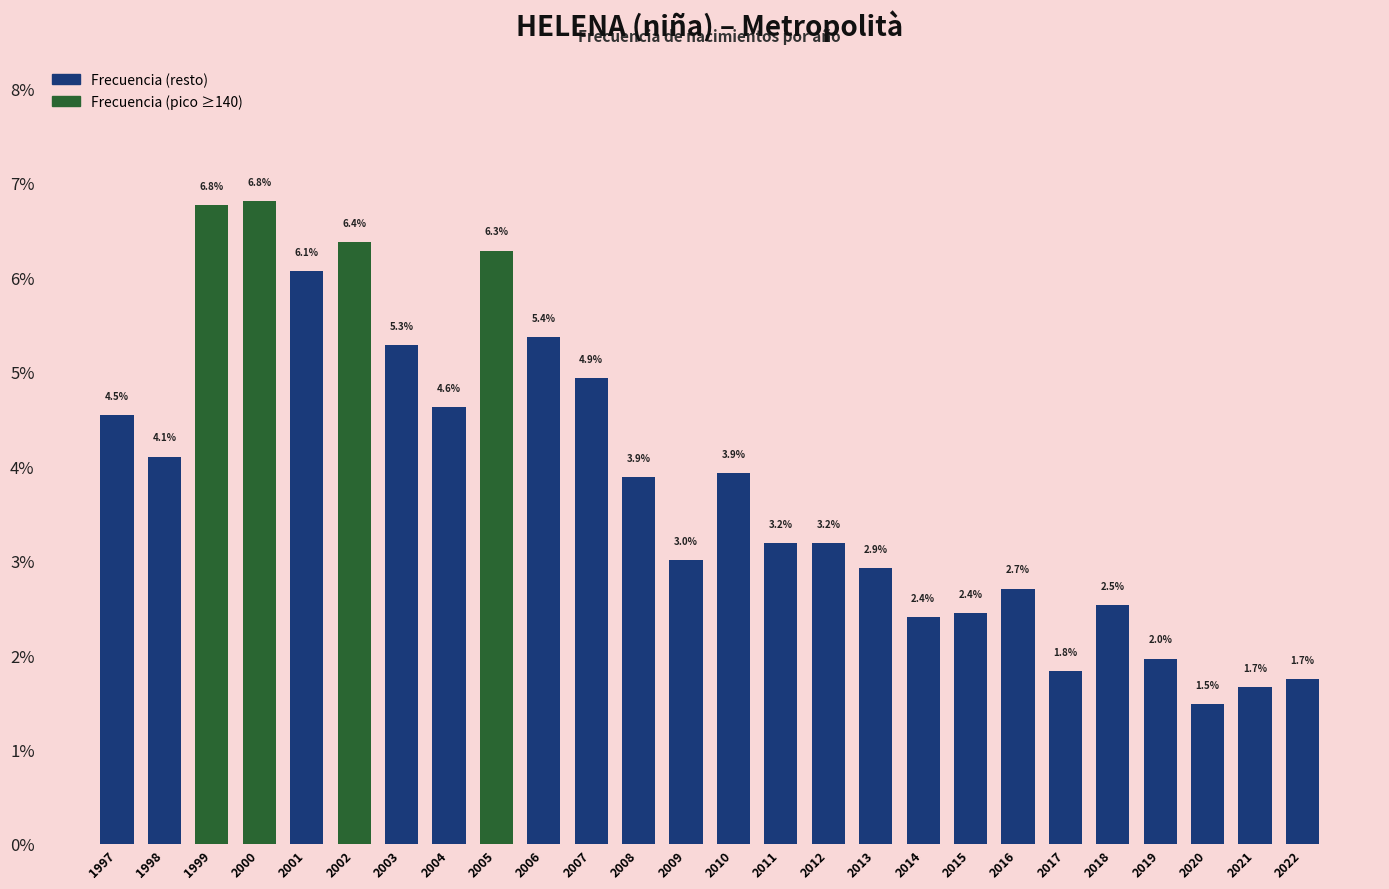

Reading left to right, extract all data points from this chart.

1997=4.5	1998=4.1	1999=6.8	2000=6.8	2001=6.1	2002=6.4	2003=5.3	2004=4.6	2005=6.3	2006=5.4	2007=4.9	2008=3.9	2009=3.0	2010=3.9	2011=3.2	2012=3.2	2013=2.9	2014=2.4	2015=2.4	2016=2.7	2017=1.8	2018=2.5	2019=2.0	2020=1.5	2021=1.7	2022=1.7